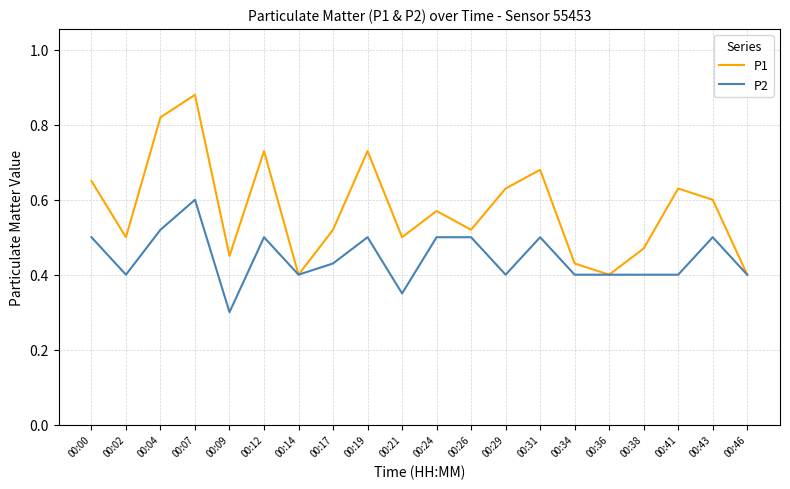

Which series has the largest range (max minus min)?

P1